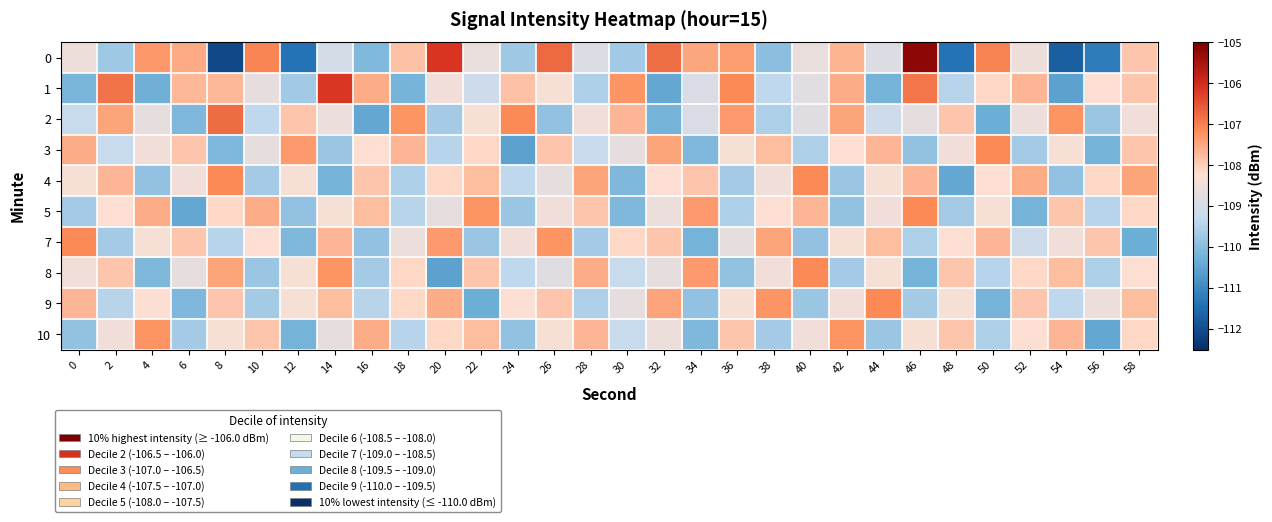

Reading left to right, transcribe all the data shown in this chart.

0: 0=-108.5	2=-109.7	4=-107.3	6=-107.5	8=-112.1	10=-107.1	12=-111.4	14=-109.0	16=-110.1	18=-107.8	20=-106.1	22=-108.6	24=-109.7	26=-106.8	28=-108.9	30=-109.7	32=-106.8	34=-107.5	36=-107.4	38=-110.0	40=-108.6	42=-107.6	44=-108.9	46=-105.2	48=-111.4	50=-107.0	52=-108.5	54=-111.7	56=-111.2	58=-107.9
1: 0=-110.2	2=-106.9	4=-110.3	6=-107.7	8=-107.7	10=-108.7	12=-109.7	14=-106.2	16=-107.6	18=-110.2	20=-108.5	22=-109.1	24=-107.8	26=-108.3	28=-109.6	30=-107.2	32=-110.5	34=-108.9	36=-107.1	38=-109.3	40=-108.8	42=-107.5	44=-110.2	46=-106.9	48=-109.5	50=-108.1	52=-107.7	54=-110.6	56=-108.2	58=-107.9
2: 0=-109.2	2=-107.5	4=-108.7	6=-110.1	8=-106.8	10=-109.3	12=-107.9	14=-108.6	16=-110.5	18=-107.2	20=-109.7	22=-108.3	24=-107.1	26=-109.9	28=-108.5	30=-107.7	32=-110.2	34=-108.9	36=-107.3	38=-109.6	40=-108.8	42=-107.5	44=-109.1	46=-108.7	48=-107.9	50=-110.3	52=-108.6	54=-107.2	56=-109.8	58=-108.5
3: 0=-107.6	2=-109.2	4=-108.5	6=-107.9	8=-110.1	10=-108.7	12=-107.3	14=-109.8	16=-108.2	18=-107.7	20=-109.5	22=-108.1	24=-110.6	26=-107.9	28=-109.2	30=-108.7	32=-107.5	34=-110.1	36=-108.3	38=-107.8	40=-109.6	42=-108.2	44=-107.7	46=-109.9	48=-108.5	50=-107.1	52=-109.7	54=-108.3	56=-110.2	58=-107.9
4: 0=-108.3	2=-107.7	4=-109.9	6=-108.5	8=-107.1	10=-109.7	12=-108.3	14=-110.2	16=-107.9	18=-109.6	20=-108.1	22=-107.8	24=-109.3	26=-108.7	28=-107.5	30=-110.1	32=-108.2	34=-107.9	36=-109.7	38=-108.5	40=-107.1	42=-109.8	44=-108.3	46=-107.7	48=-110.5	50=-108.2	52=-107.6	54=-109.9	56=-108.1	58=-107.5
5: 0=-109.7	2=-108.2	4=-107.6	6=-110.5	8=-108.1	10=-107.6	12=-109.9	14=-108.3	16=-107.8	18=-109.5	20=-108.7	22=-107.2	24=-109.8	26=-108.5	28=-107.9	30=-110.1	32=-108.6	34=-107.3	36=-109.6	38=-108.2	40=-107.7	42=-109.9	44=-108.5	46=-107.1	48=-109.7	50=-108.3	52=-110.2	54=-107.9	56=-109.5	58=-108.1
7: 0=-107.1	2=-109.7	4=-108.3	6=-107.9	8=-109.5	10=-108.2	12=-110.1	14=-107.7	16=-109.9	18=-108.6	20=-107.3	22=-109.8	24=-108.5	26=-107.2	28=-109.7	30=-108.1	32=-107.9	34=-110.2	36=-108.7	38=-107.5	40=-109.9	42=-108.3	44=-107.8	46=-109.6	48=-108.2	50=-107.7	52=-109.1	54=-108.5	56=-107.9	58=-110.3
8: 0=-108.5	2=-107.9	4=-110.1	6=-108.7	8=-107.5	10=-109.8	12=-108.3	14=-107.2	16=-109.7	18=-108.1	20=-110.6	22=-107.9	24=-109.3	26=-108.8	28=-107.6	30=-109.2	32=-108.7	34=-107.3	36=-109.9	38=-108.5	40=-107.1	42=-109.7	44=-108.3	46=-110.2	48=-107.9	50=-109.5	52=-108.1	54=-107.8	56=-109.6	58=-108.2
9: 0=-107.7	2=-109.5	4=-108.2	6=-110.1	8=-107.9	10=-109.7	12=-108.3	14=-107.8	16=-109.5	18=-108.1	20=-107.6	22=-110.3	24=-108.2	26=-107.9	28=-109.6	30=-108.7	32=-107.5	34=-109.9	36=-108.3	38=-107.2	40=-109.8	42=-108.5	44=-107.1	46=-109.7	48=-108.3	50=-110.2	52=-107.9	54=-109.3	56=-108.6	58=-107.8
10: 0=-109.9	2=-108.5	4=-107.2	6=-109.7	8=-108.3	10=-107.9	12=-110.2	14=-108.7	16=-107.6	18=-109.5	20=-108.1	22=-107.8	24=-109.9	26=-108.3	28=-107.7	30=-109.2	32=-108.6	34=-110.1	36=-107.9	38=-109.7	40=-108.5	42=-107.2	44=-109.8	46=-108.3	48=-107.9	50=-109.6	52=-108.2	54=-107.7	56=-110.5	58=-108.1